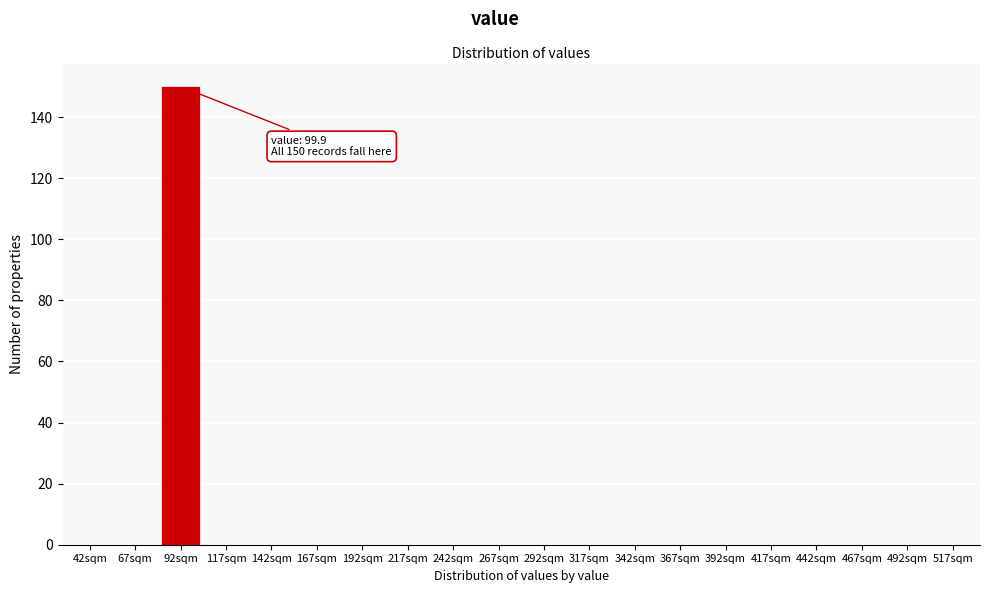

Reading right to left, extract all data points from this chart.

517sqm=0	492sqm=0	467sqm=0	442sqm=0	417sqm=0	392sqm=0	367sqm=0	342sqm=0	317sqm=0	292sqm=0	267sqm=0	242sqm=0	217sqm=0	192sqm=0	167sqm=0	142sqm=0	117sqm=0	92sqm=150	67sqm=0	42sqm=0